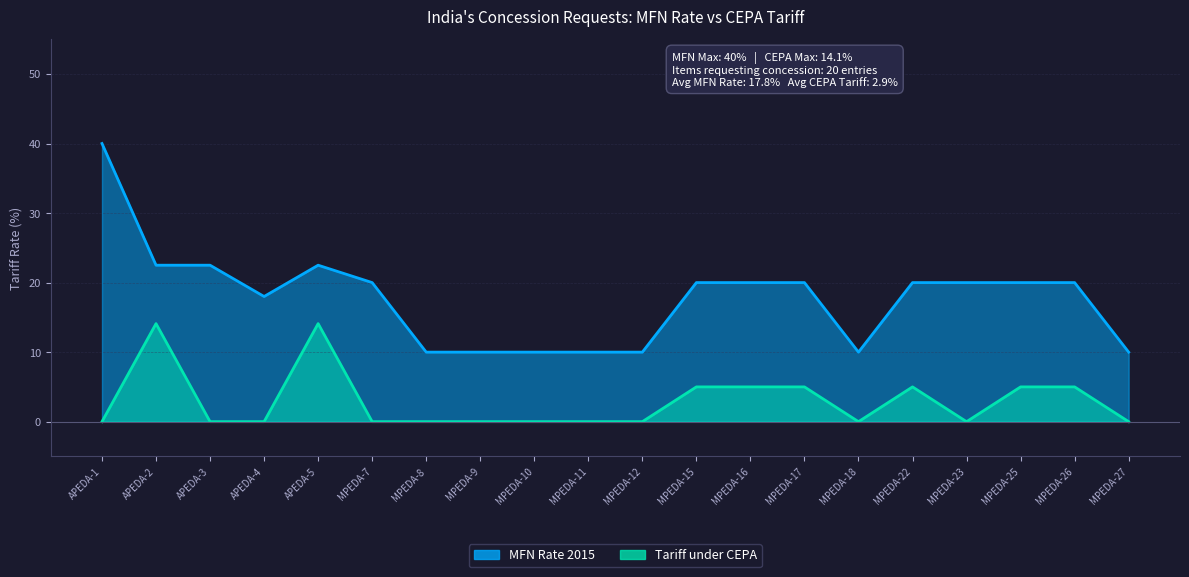

Which series has the largest total across all categories?

MFN Rate 2015